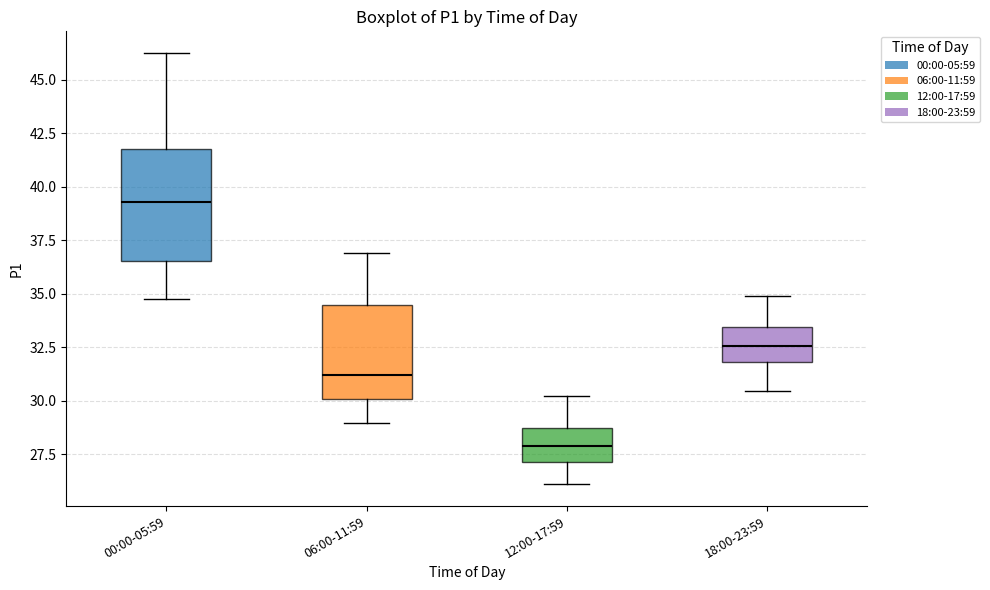

Where is the upper edge of the box for 06:00-11:59 on the y-axis? The values are not printed on the chart, so give them approximately, as read against the axis.

34.5